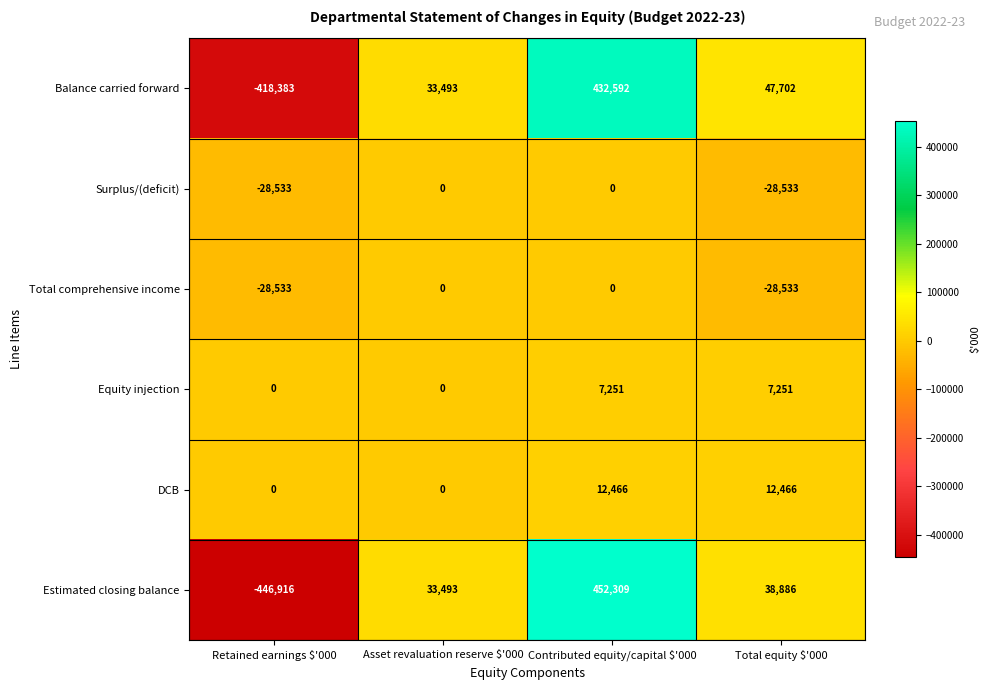

What is the minimum value shown in the chart?

-446916